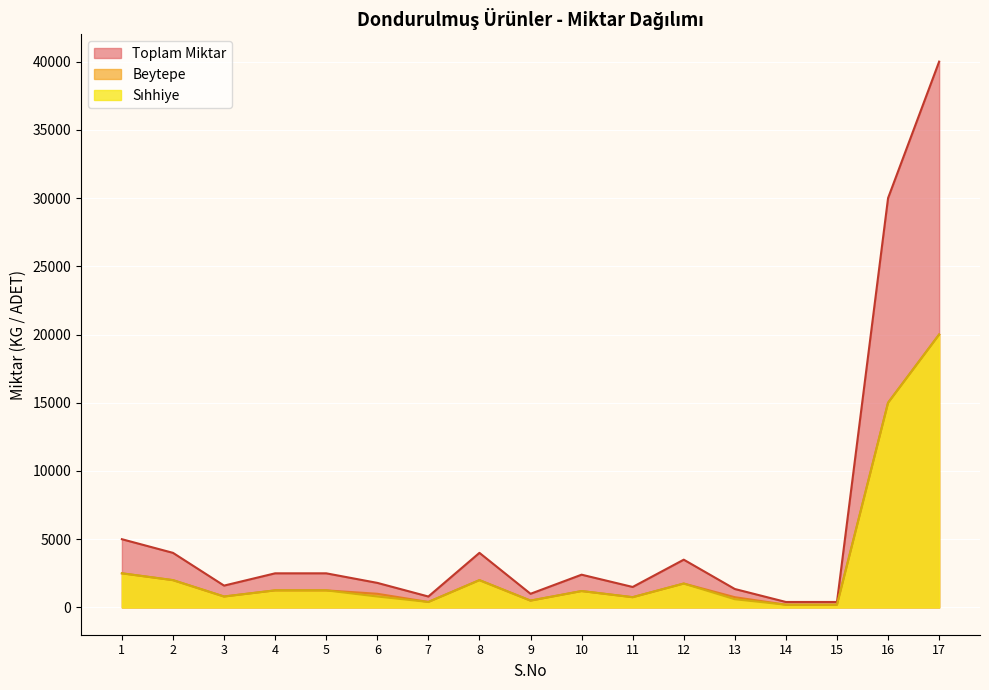

Which series changed the most between 8 and 11?

Toplam Miktar